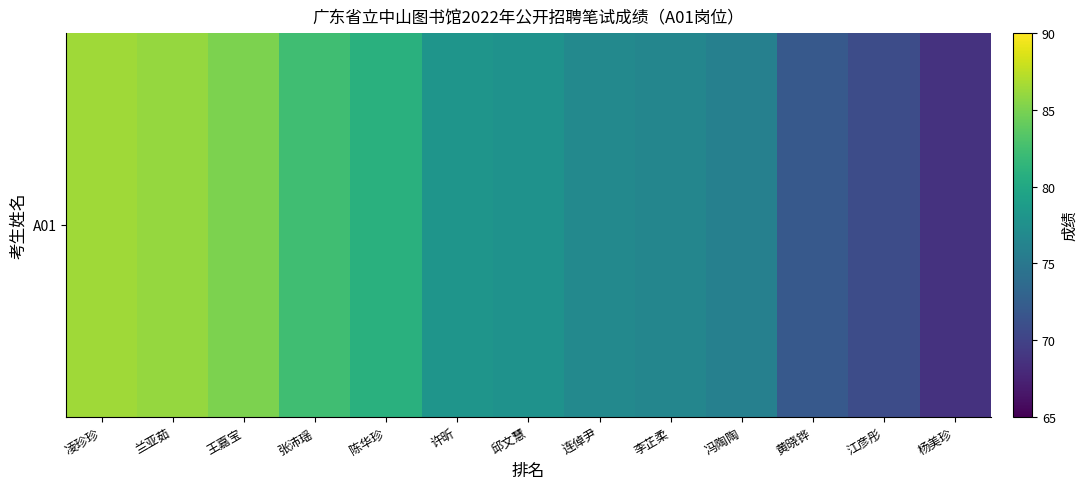

Rank the categories by value from highest to lowest.

凌珍珍, 兰亚茹, 王嘉宝, 张沛瑶, 陈华珍, 许昕, 邱文慧, 连倬尹, 李芷柔, 冯陶陶, 黄晓铧, 江彦彤, 杨美珍